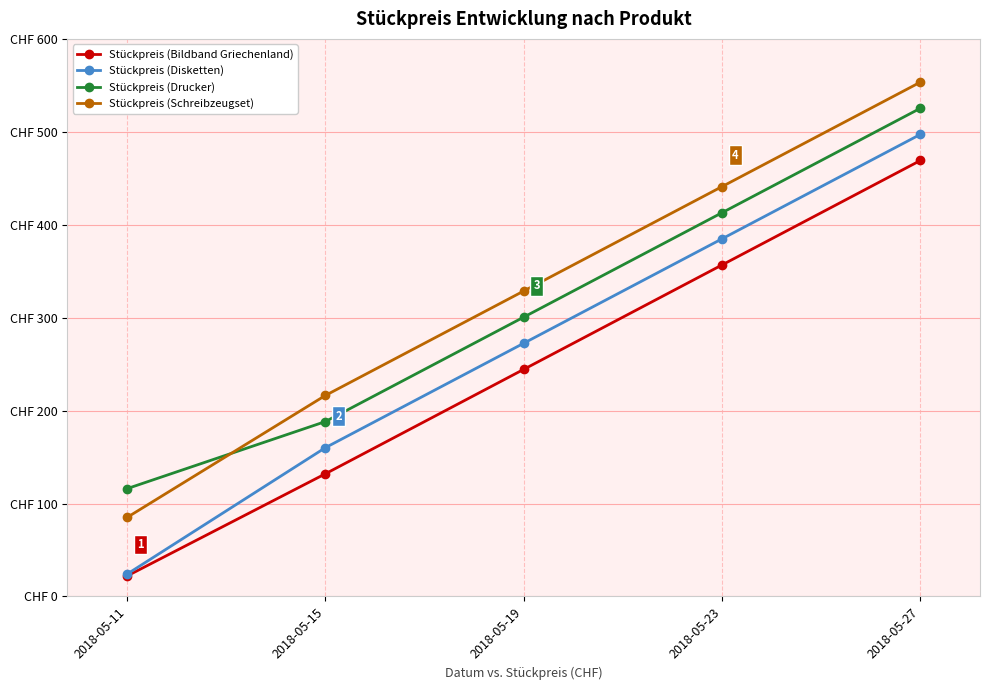

Does the chart have visible grid lines?

Yes